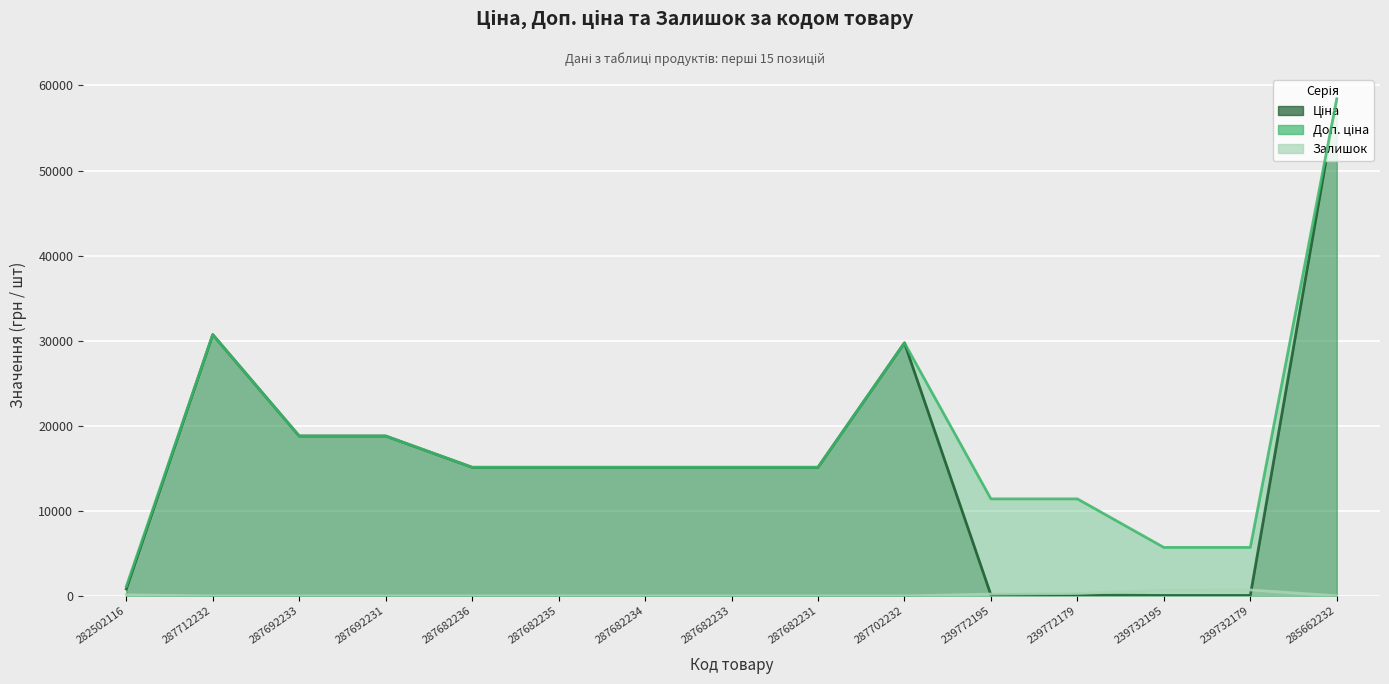

List the series in order of their peak value, lowest first.

Залишок, Ціна, Доп. ціна